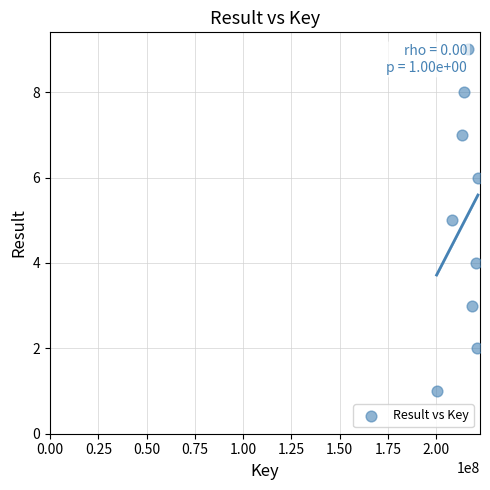

What is the average X value?

214783506